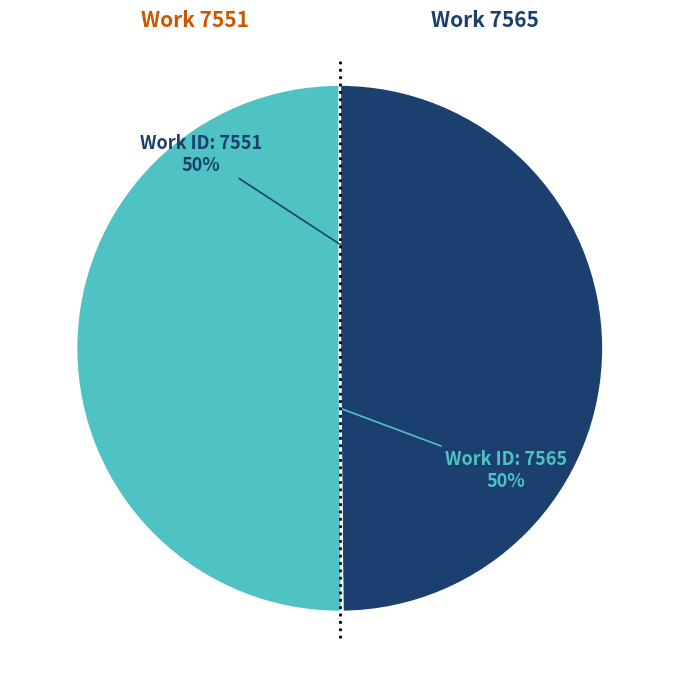

To the nearest percent, what percentage of the pie is Work ID: 7565?

50%